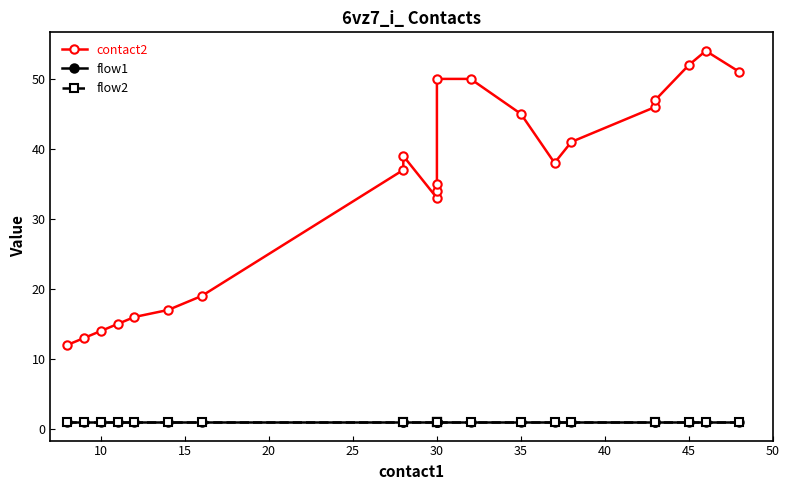

How many data points does each series have?

22